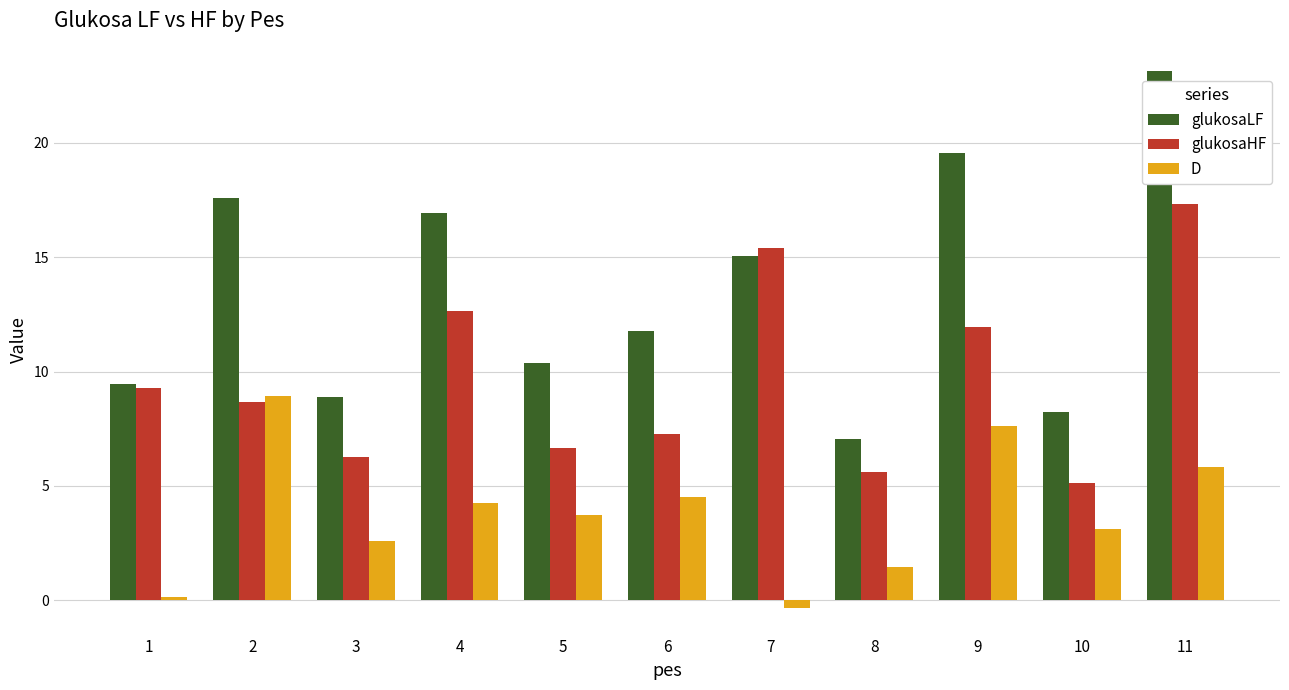

Is it true that glukosaLF equals 16.9 at 4?

True